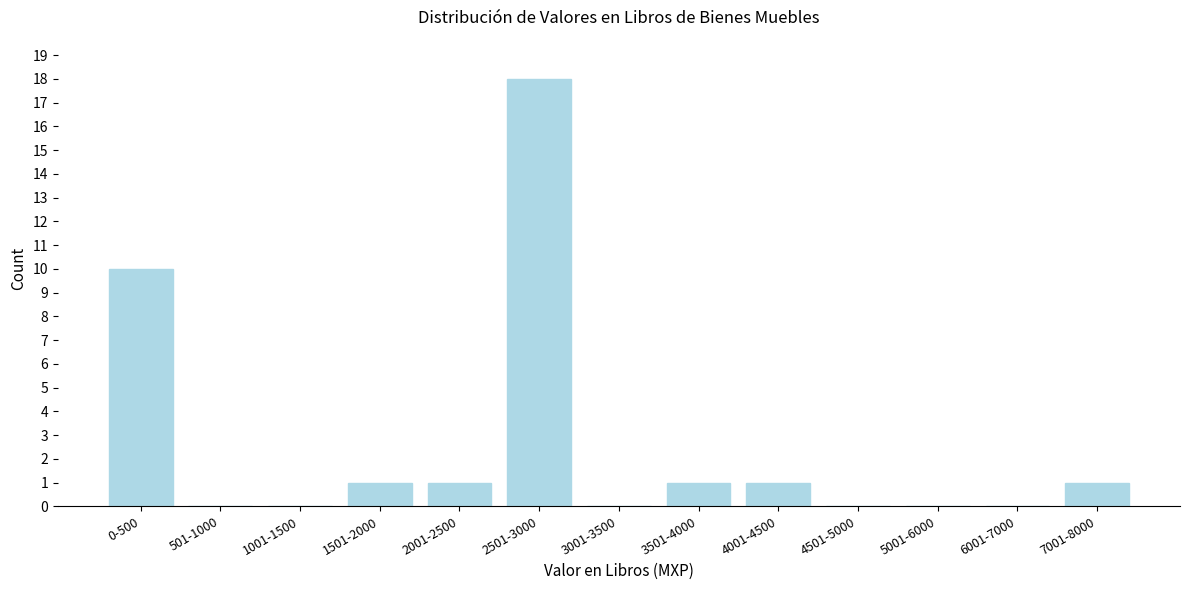

Reading left to right, transcribe all the data shown in this chart.

0-500=10	501-1000=0	1001-1500=0	1501-2000=1	2001-2500=1	2501-3000=18	3001-3500=0	3501-4000=1	4001-4500=1	4501-5000=0	5001-6000=0	6001-7000=0	7001-8000=1